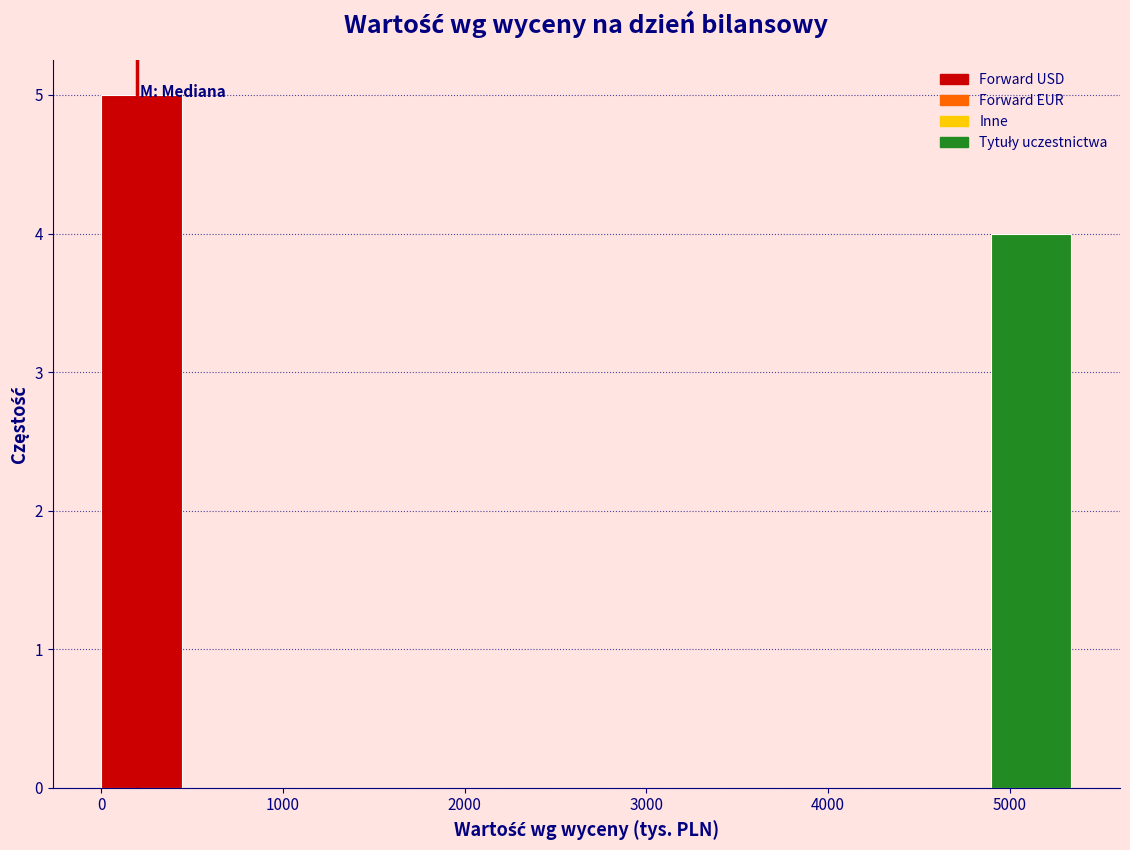

Reading left to right, transcribe this chart: for each bar, give the range it covers on the x-axis and its height. Neither the bar edges nor the heights are printed on the chart, so give them approximately, as read against the axes.

0 to 400: 5
400 to 900: 0
900 to 1300: 0
1300 to 1800: 0
1800 to 2200: 0
2200 to 2700: 0
2700 to 3100: 0
3100 to 3600: 0
3600 to 4000: 0
4000 to 4500: 0
4500 to 4900: 0
4900 to 5300: 4